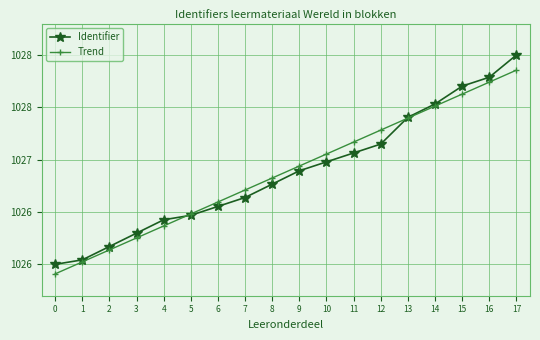

What are all the series names shown in the legend?

Identifier, Trend